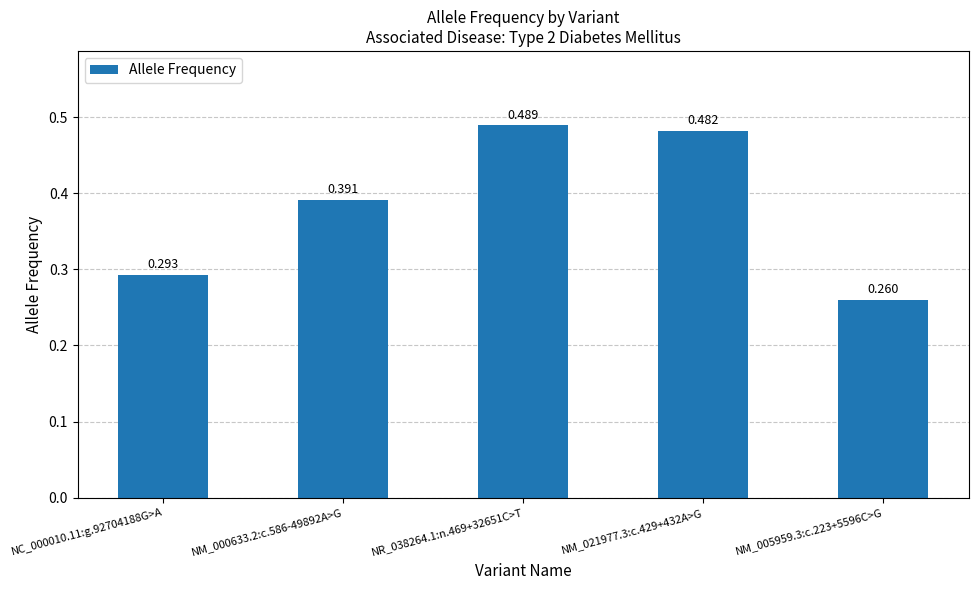

How many categories are shown in the chart?

5